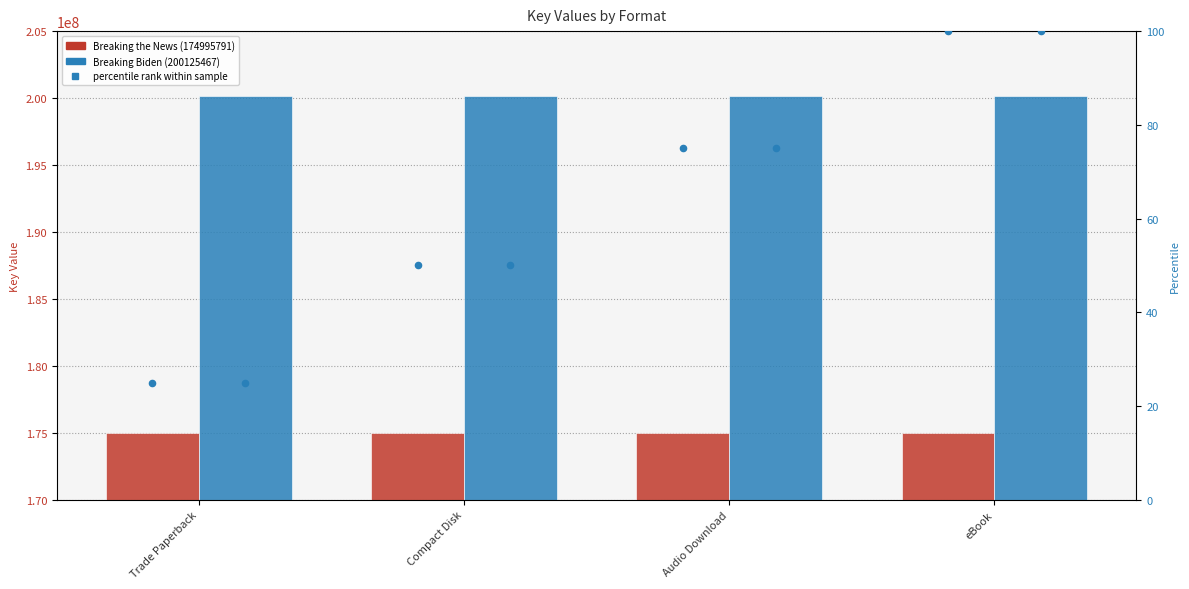

Is the value of Breaking Biden (200125467) percentile at Audio Download greater than the value of Breaking the News (174995791) percentile at Audio Download?

No